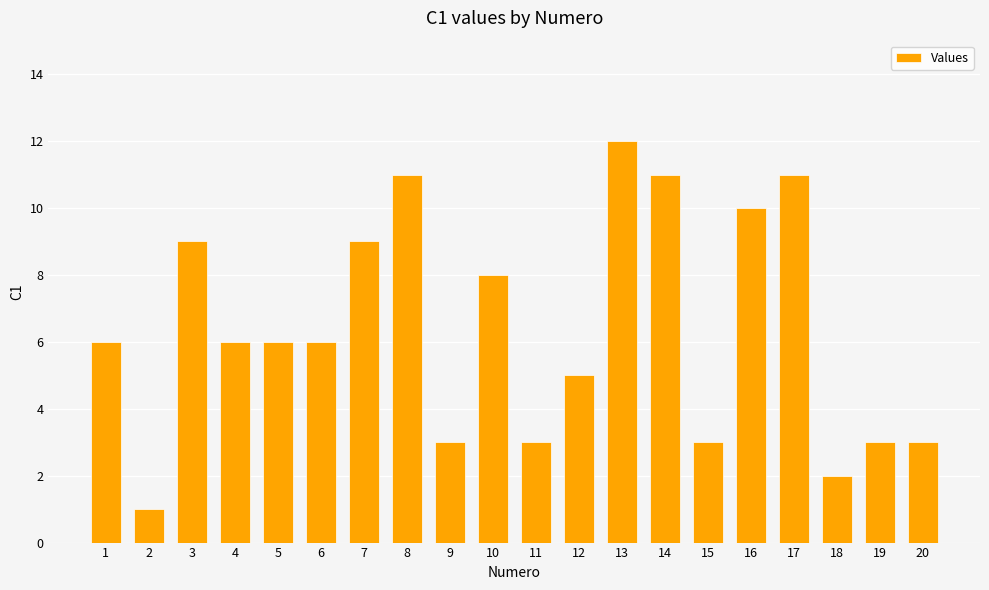

At which category does the chart reach its minimum across all series?

2